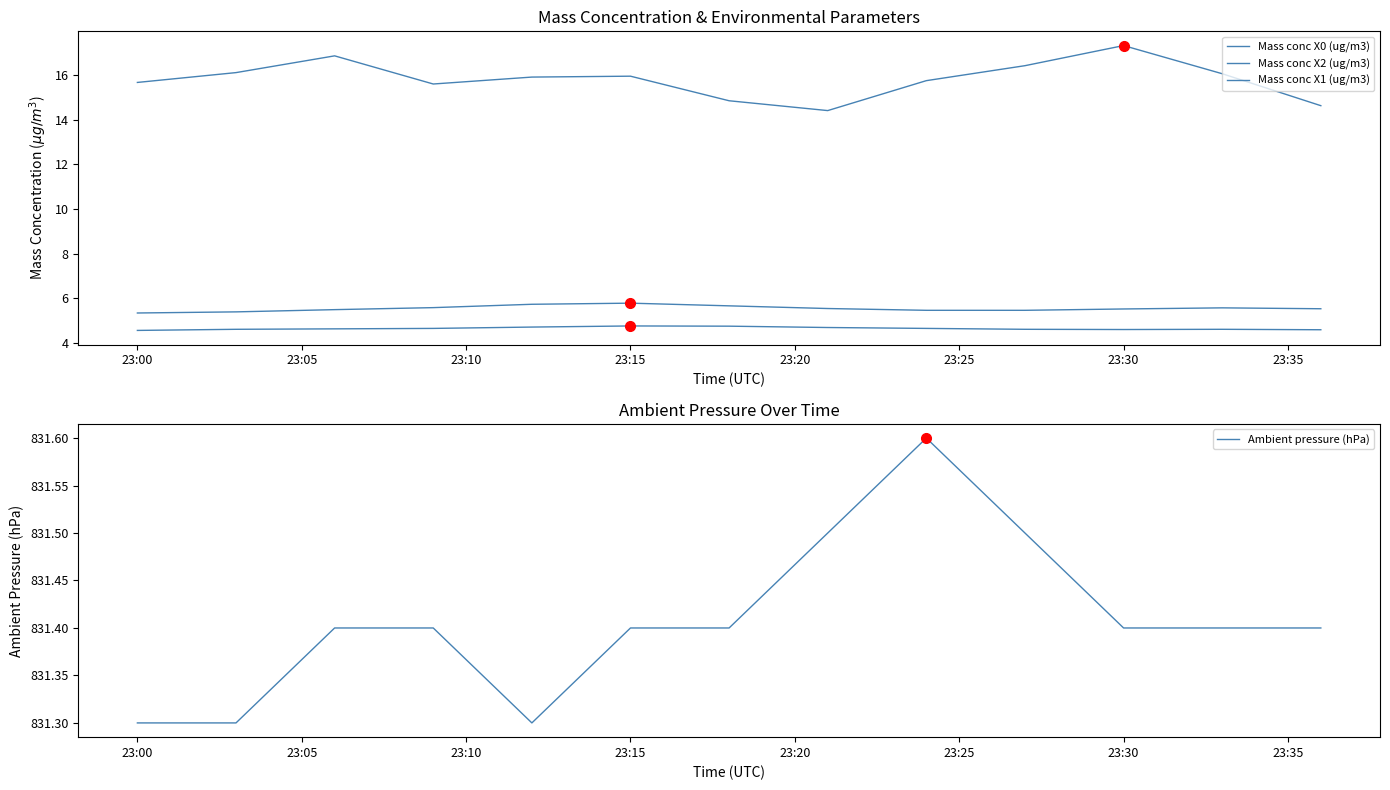

True or false: Mass conc X2 (ug/m3) has more than 1 interior local peaks.

True